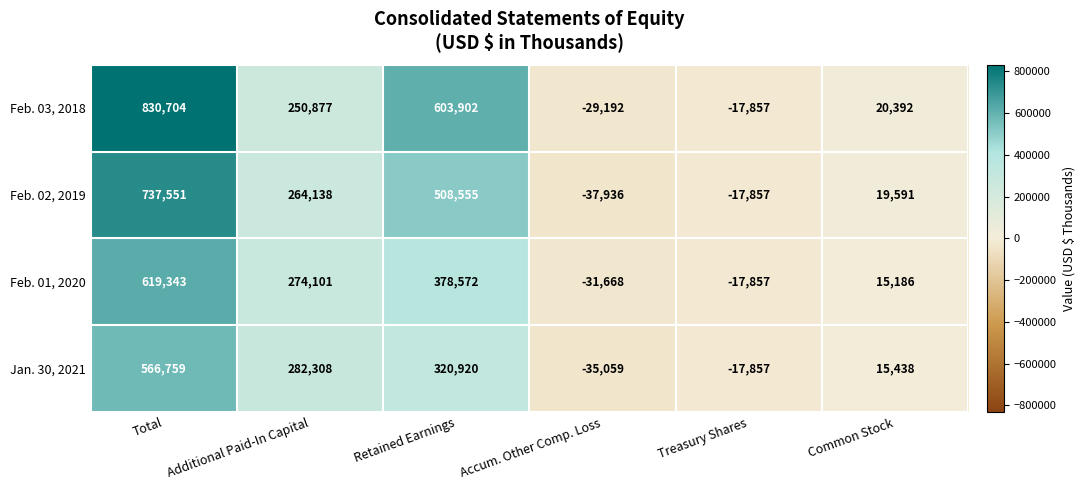

Read the Feb. 01, 2020 value at Retained Earnings, to the nearest 10.

378570